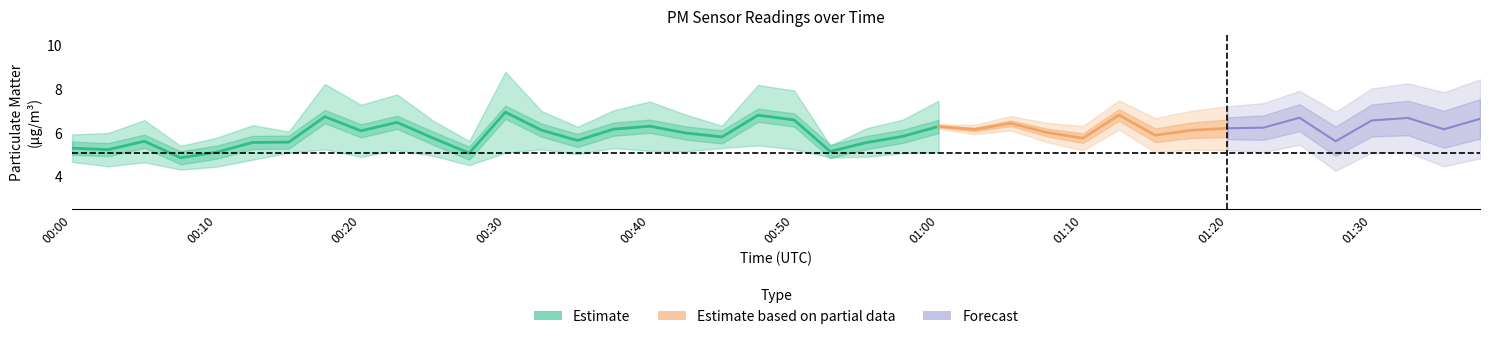

What is the change in value from 00:40 to 00:50?

+0.4